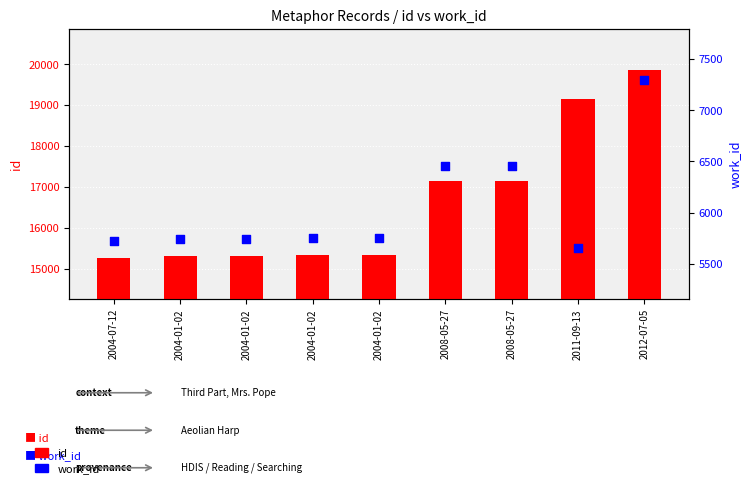

Which series has the widest spread of Y values?

id